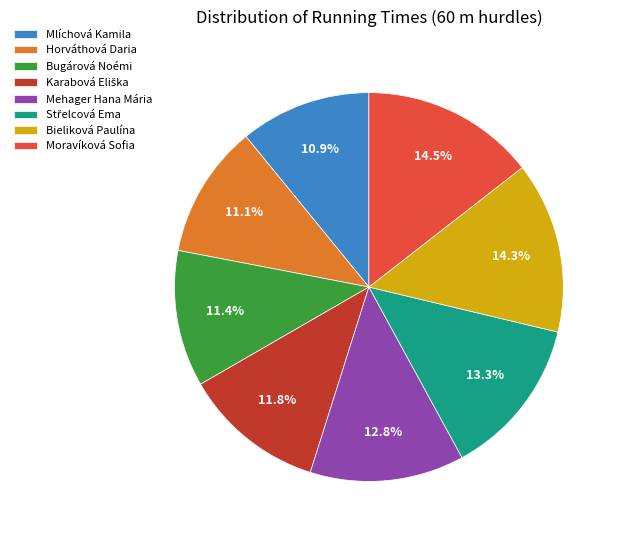

Which has a higher value, Moravíková Sofia or Mehager Hana Mária?

Moravíková Sofia